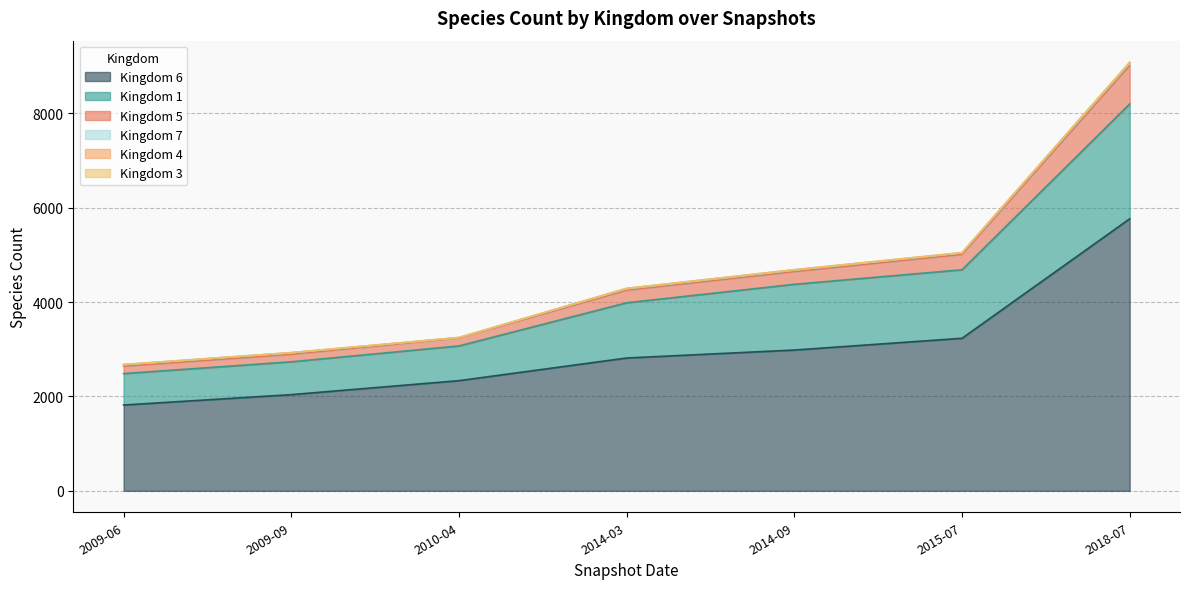

What position from the left is 2009-06?

1